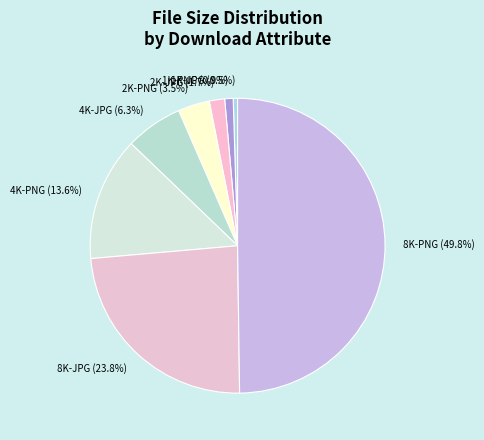

Does 8K-JPG account for over 50% of the chart?

No